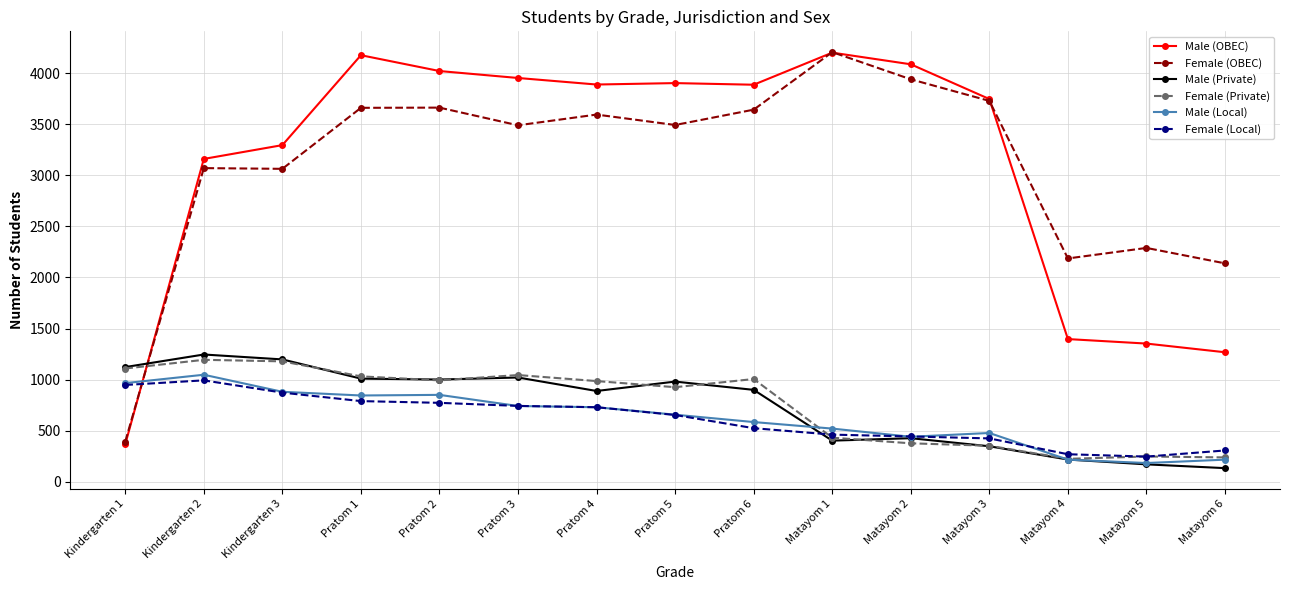

What is the total value across all series at Matayom 6?

4303